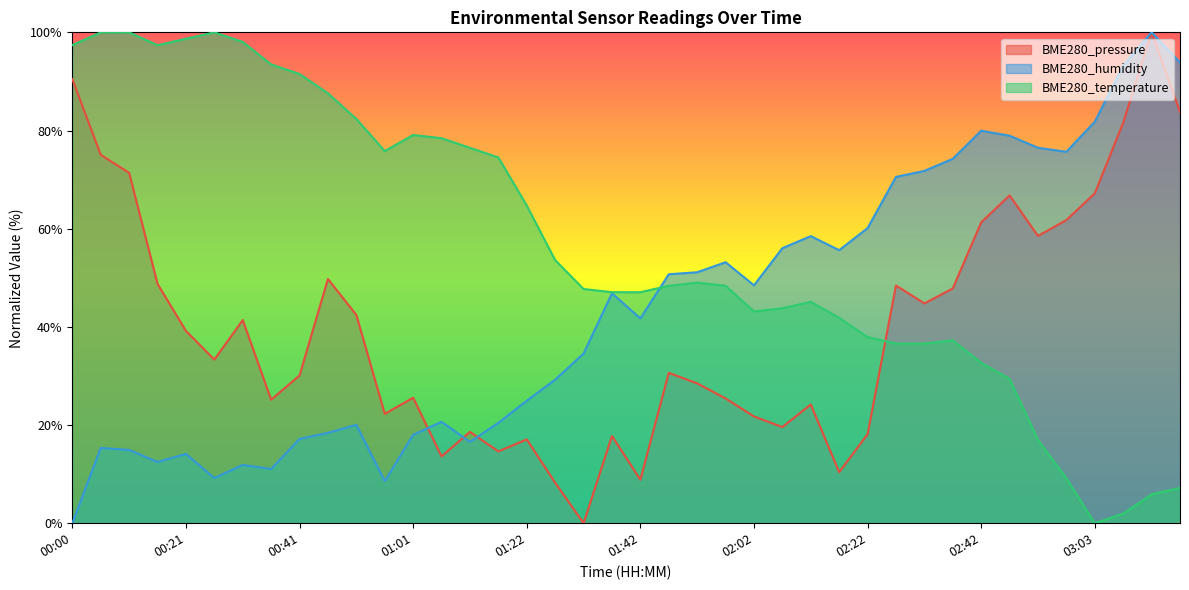

Read the BME280_temperature value at 02:48.

29.4